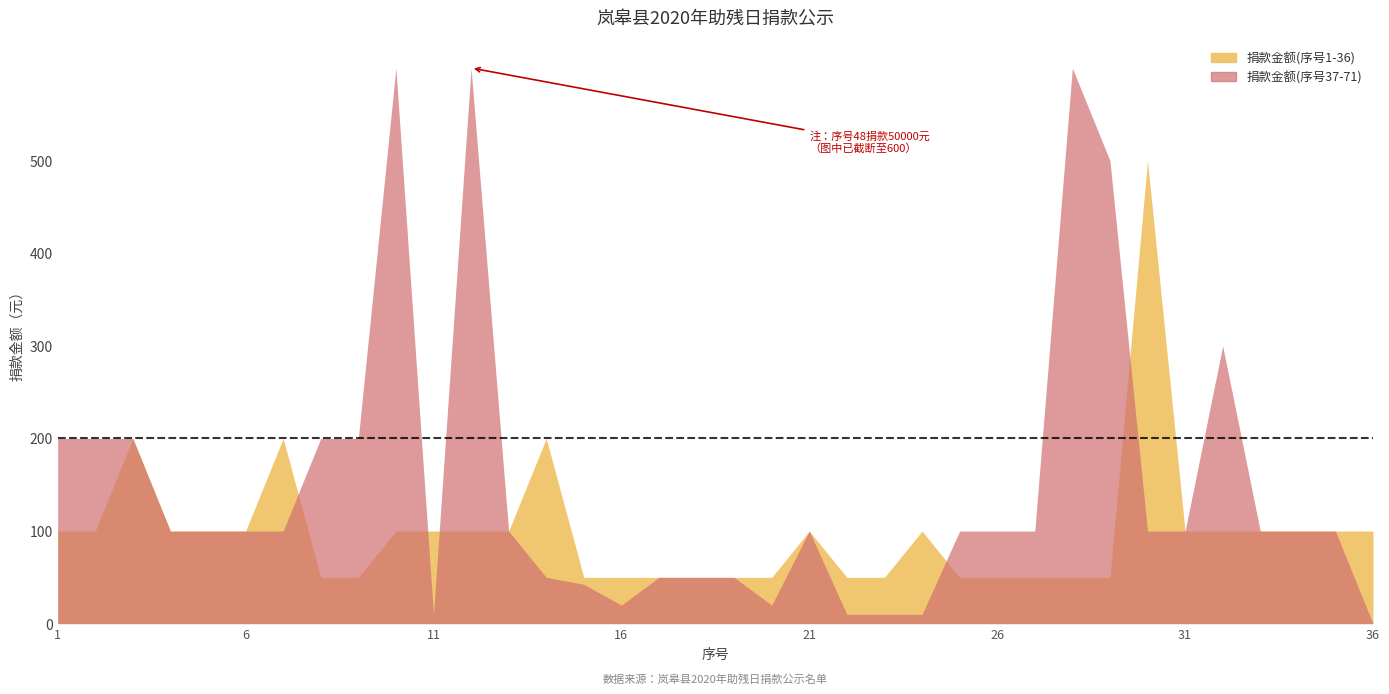

How many lines are shown in the chart?

2